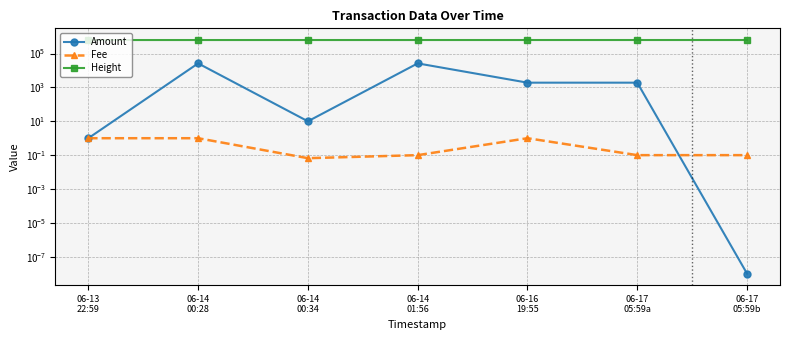

What is the total value across all series at 06-14
00:34?

631567.1